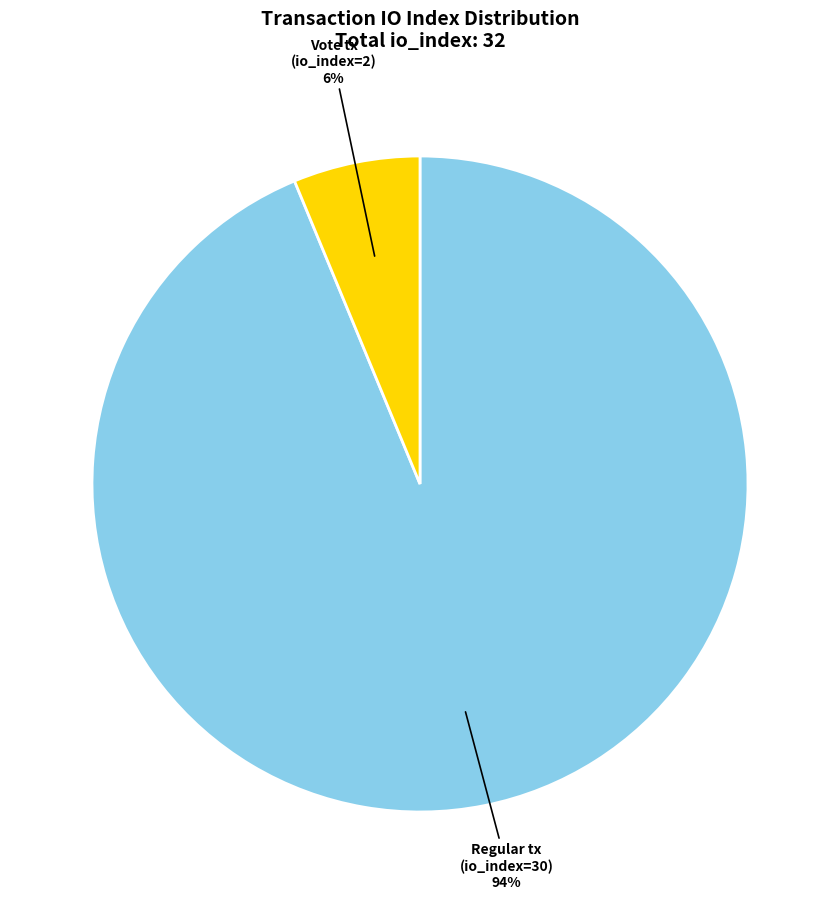

To the nearest percent, what is the average slice percentage?

50%